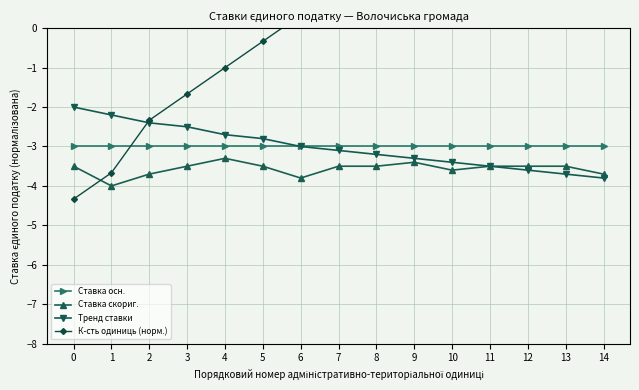

The К-сть одиниць (норм.) series shows 3.7 at 12. True or false?

True